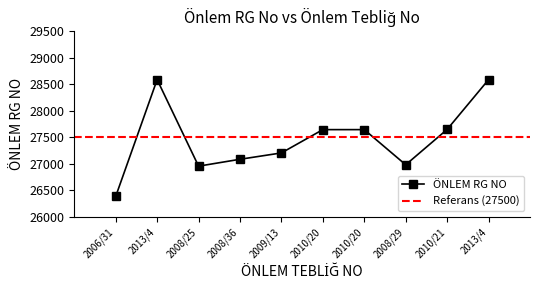

Reading left to right, extract all data points from this chart.

26383	28588	26954	27084	27204	27644	27644	26980	27648	28588